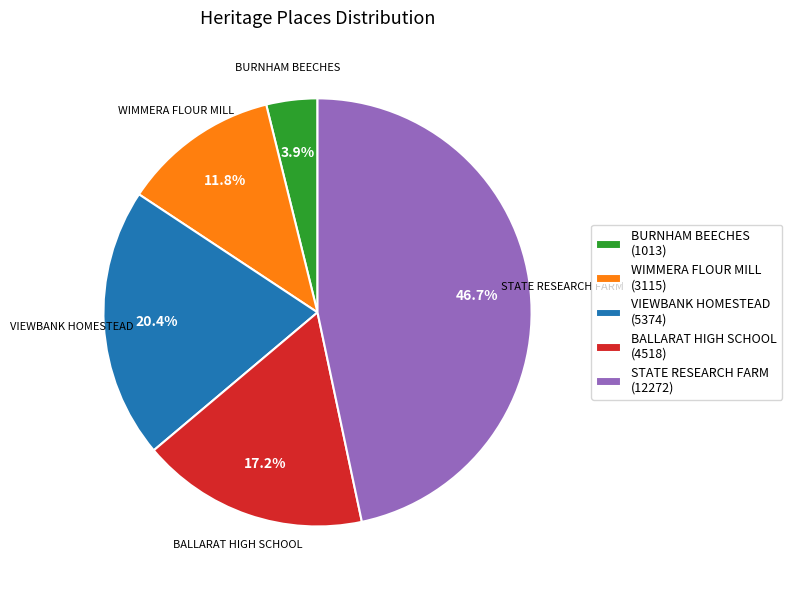

Does WIMMERA FLOUR MILL represent more than half of the total?

No